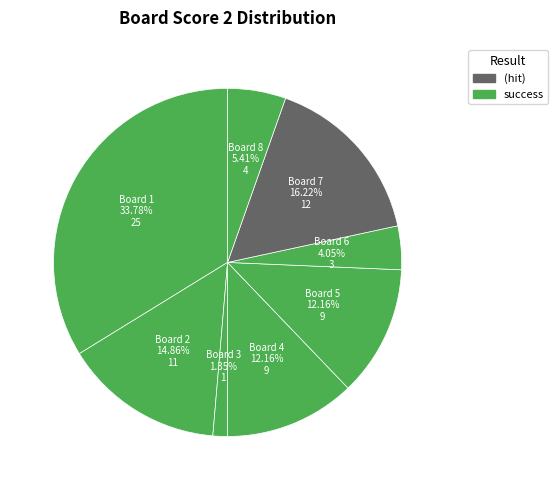

How many slices are in this pie chart?

8